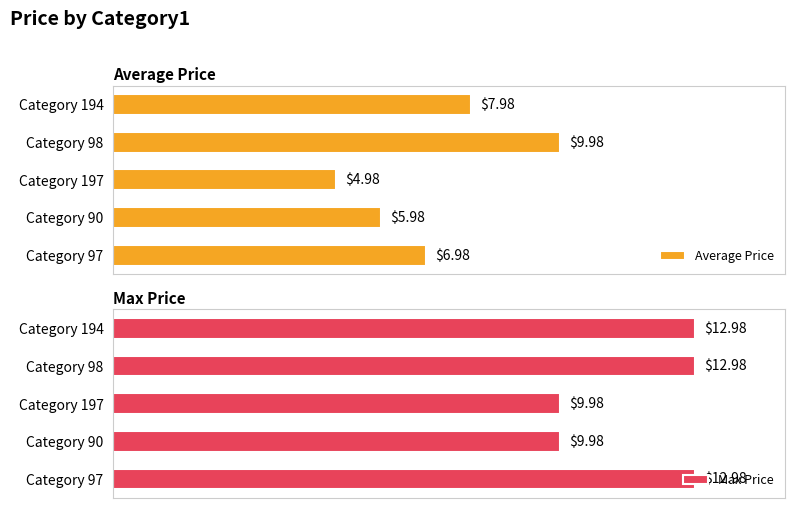

What is the minimum value shown in the chart?

5.0